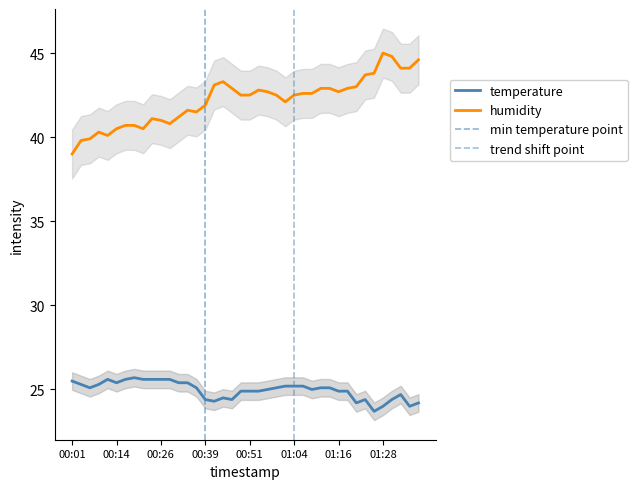

True or false: temperature and humidity intersect in this chart.

False